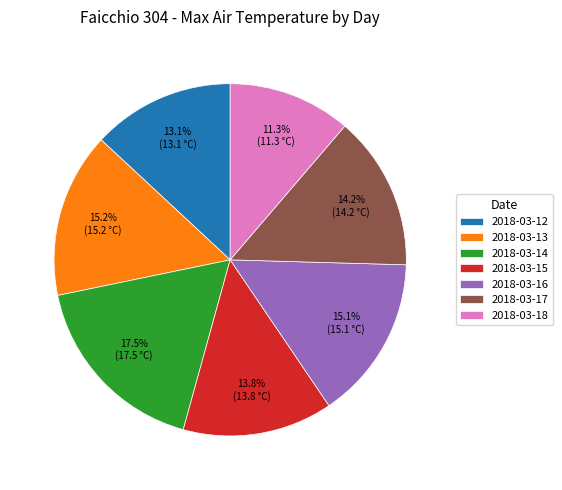

What percentage is the 2018-03-15 slice, to the nearest percent?

14%